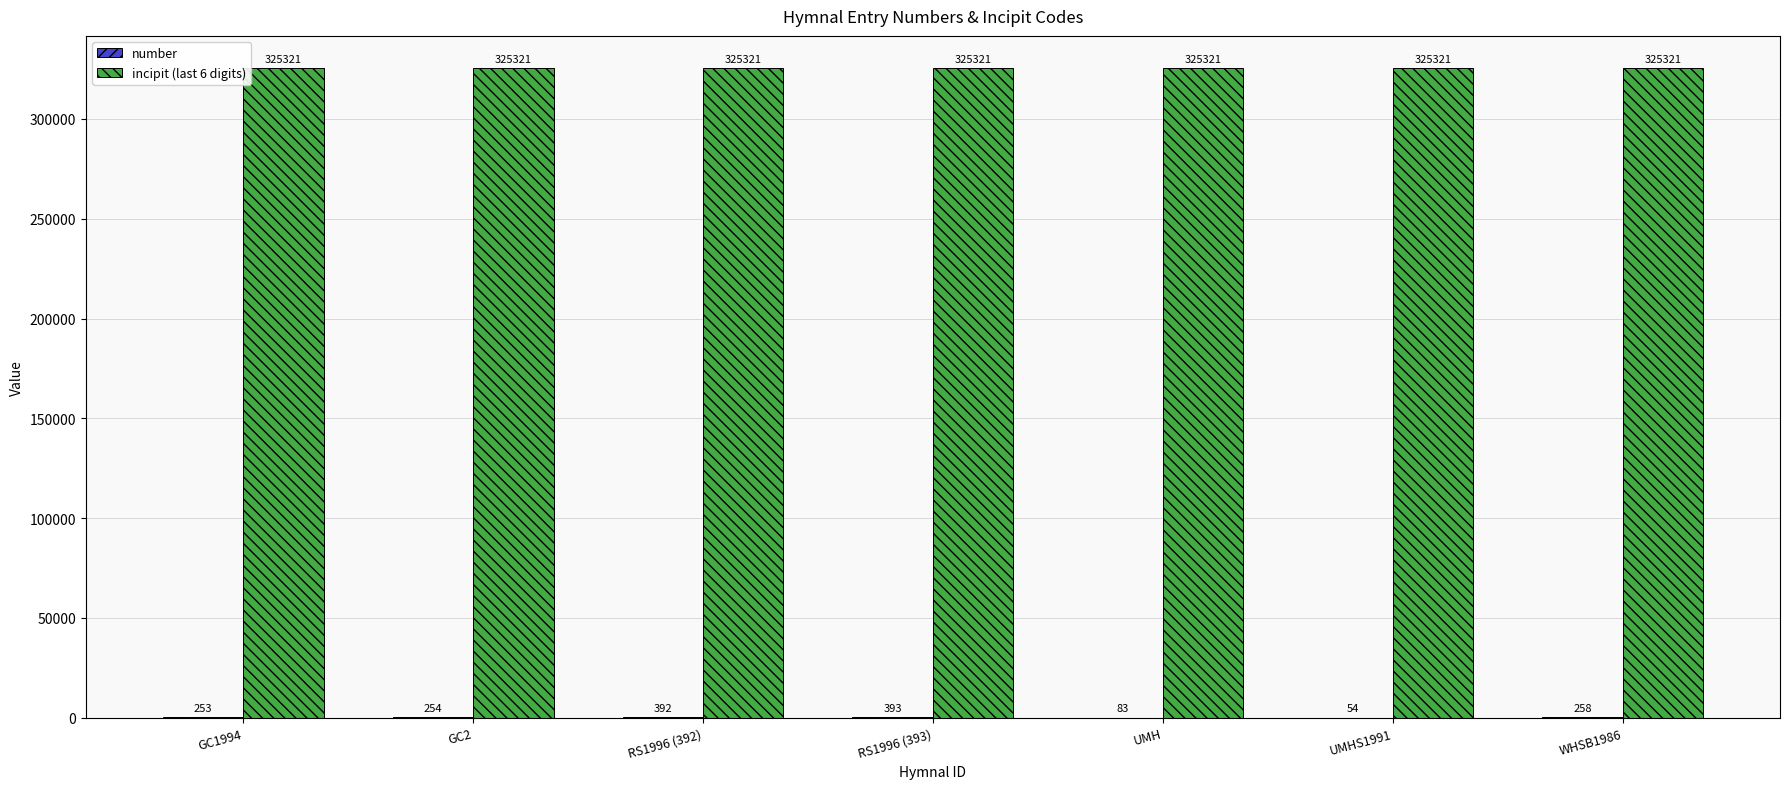

What value does the incipit (last 6 digits) series have at UMH?

325321